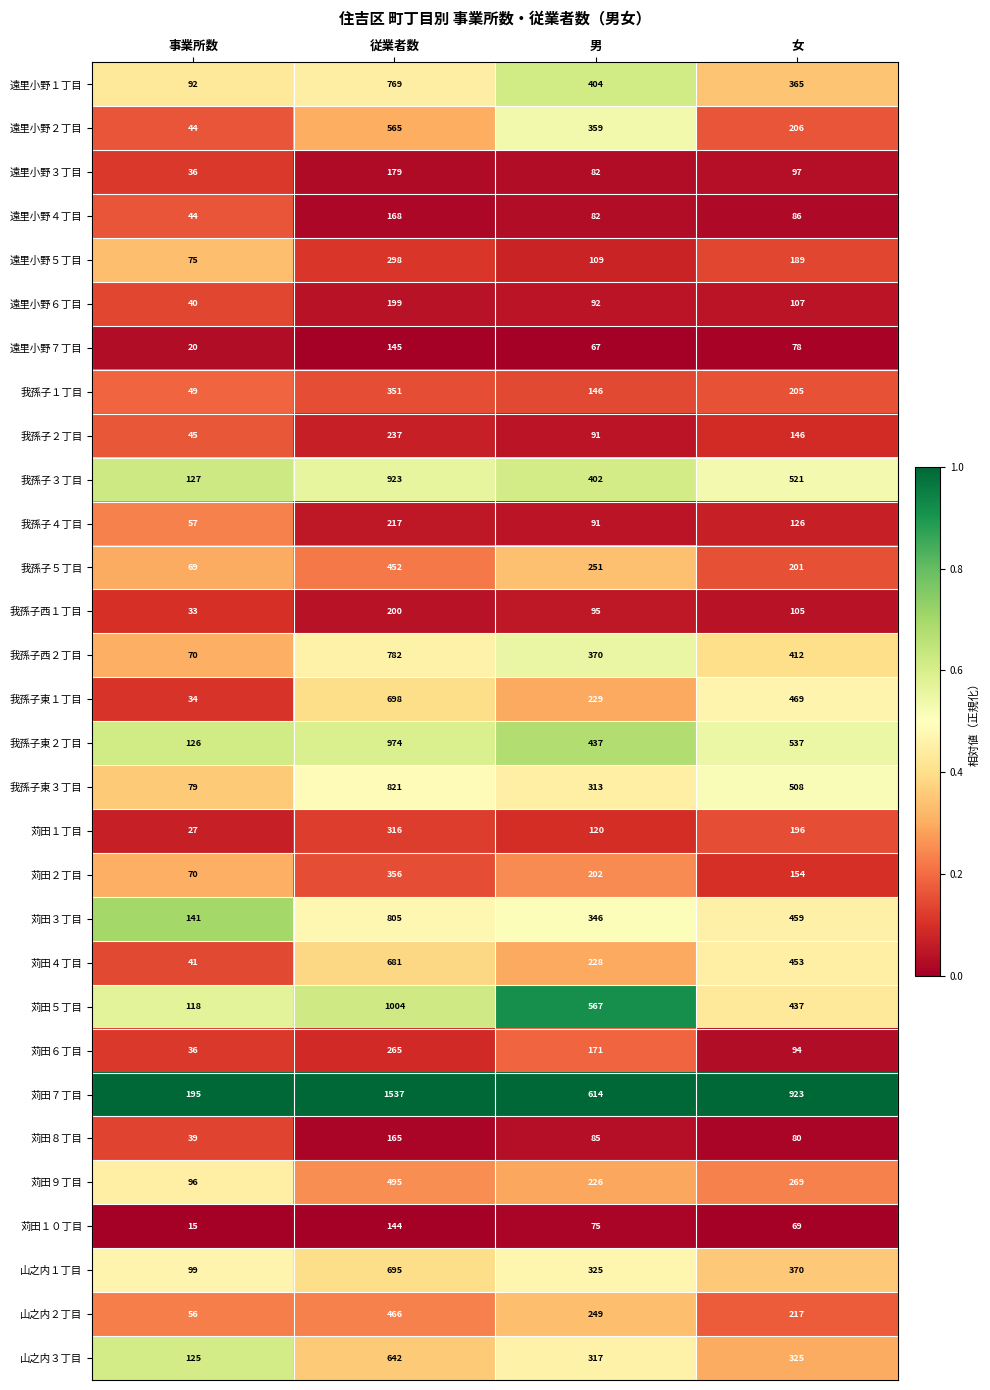

Which series has the largest range (max minus min)?

苅田７丁目